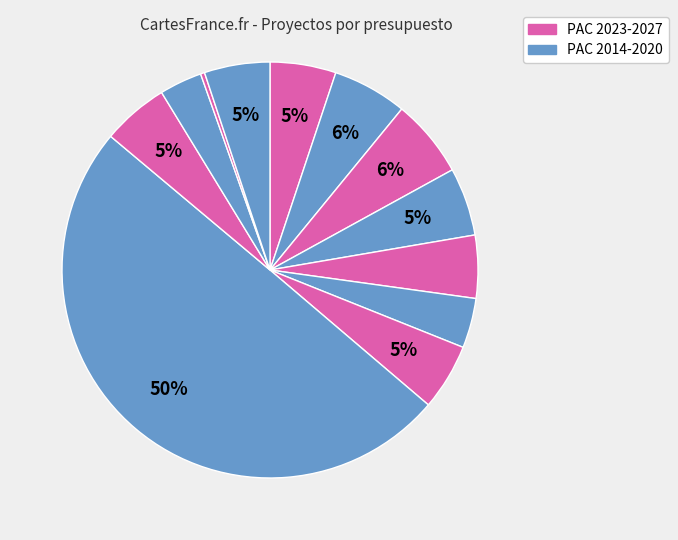

How many slices are in this pie chart?

12